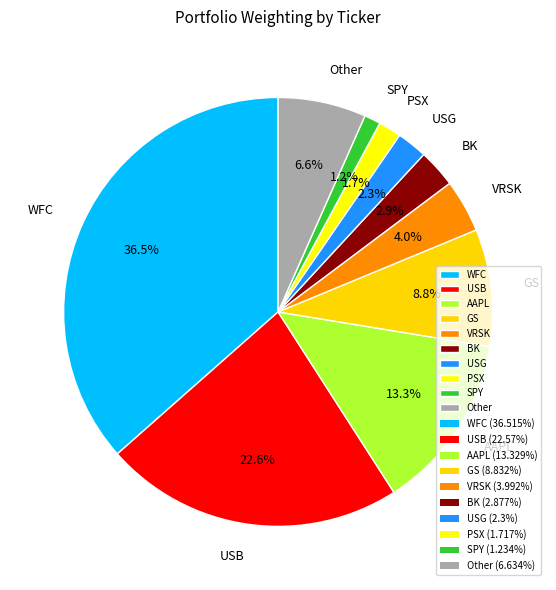

True or false: GS accounts for 9% of the total.

True